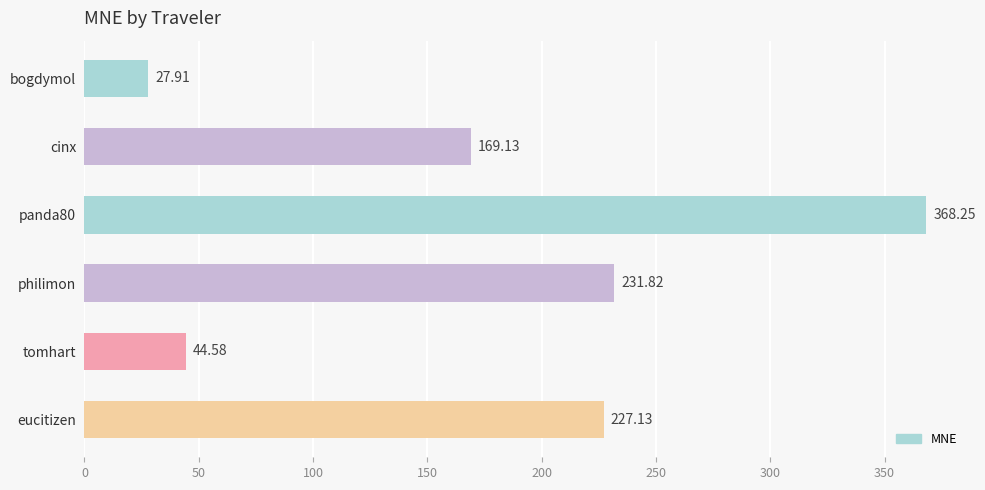

Between cinx and tomhart, which is larger?

cinx